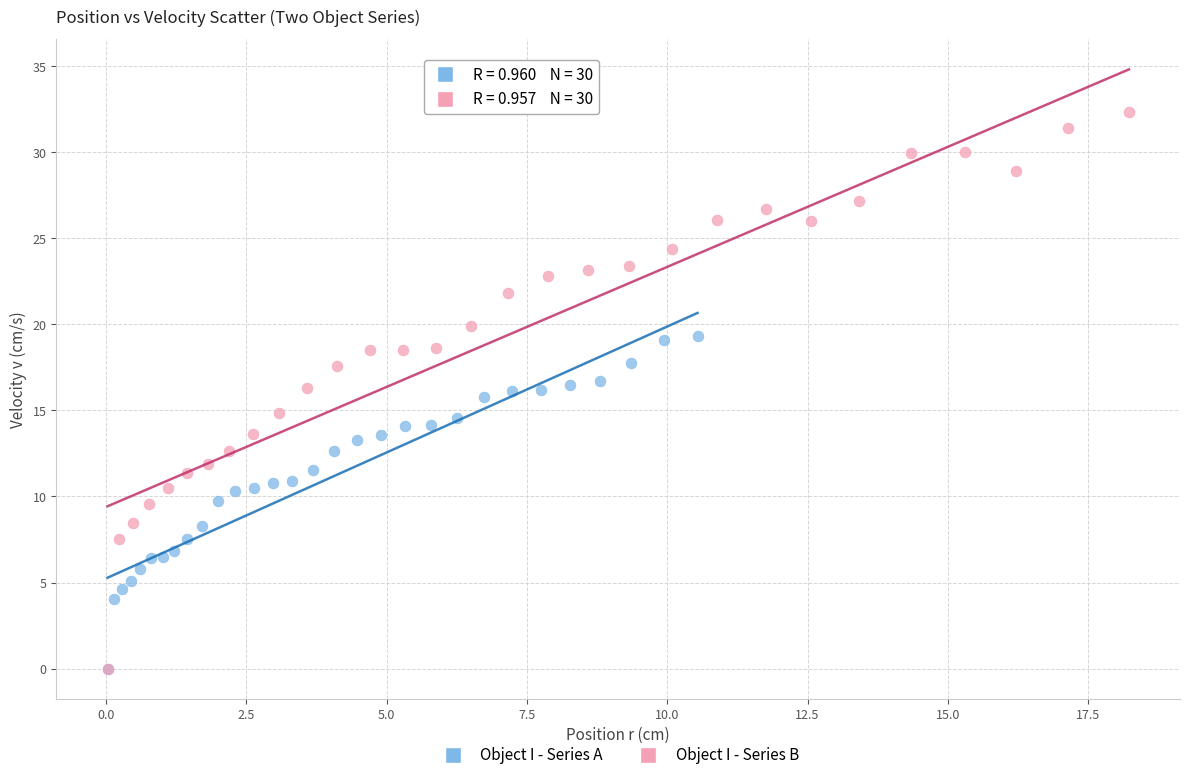

Which series has the widest spread of Y values?

Object I - Series B